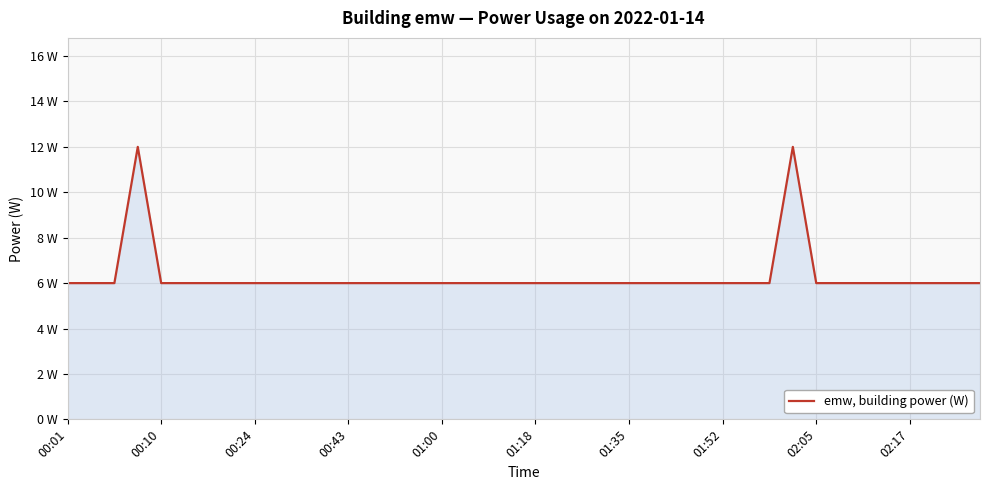

Does the chart display data point markers on the line(s)?

No